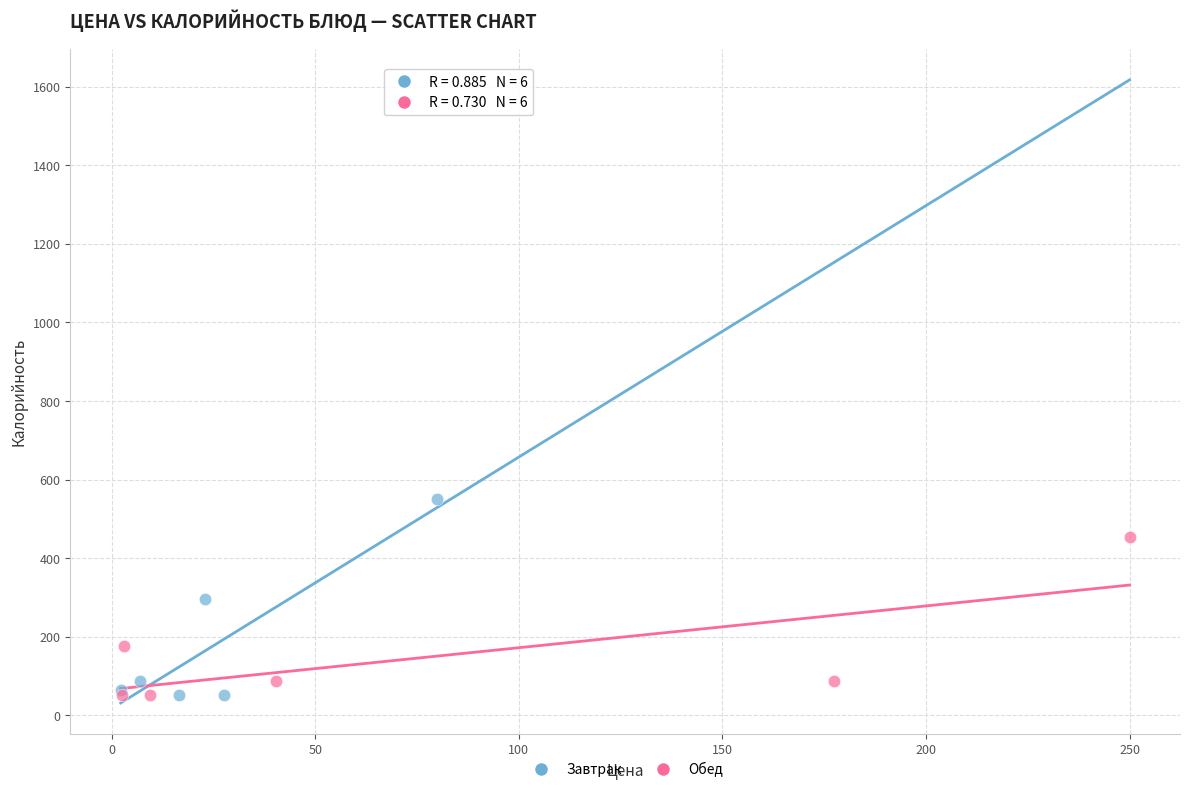

Which series reaches the maximum Y coordinate?

Завтрак